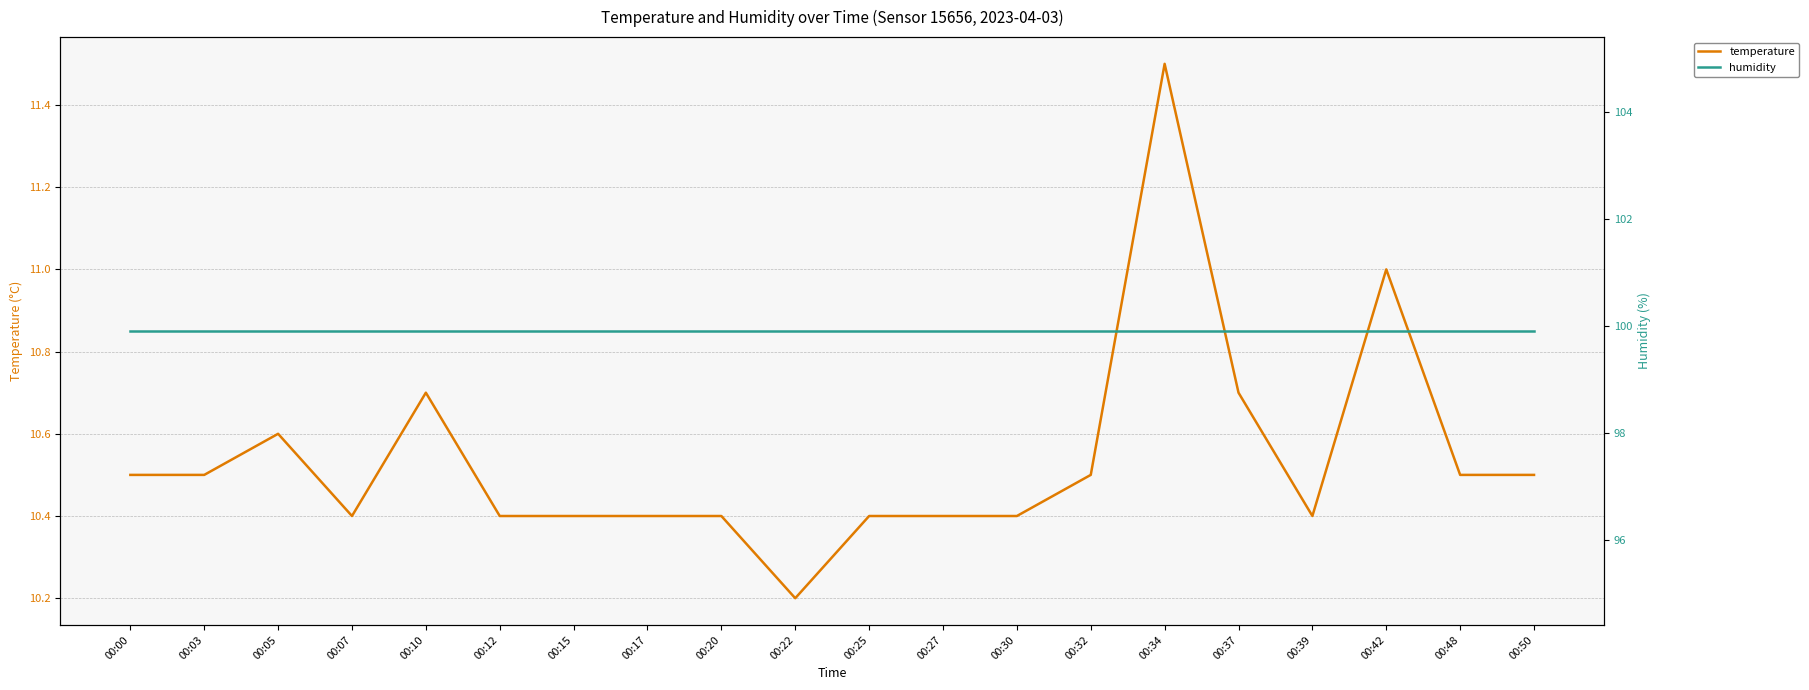

What is the highest value of the temperature series?

11.5